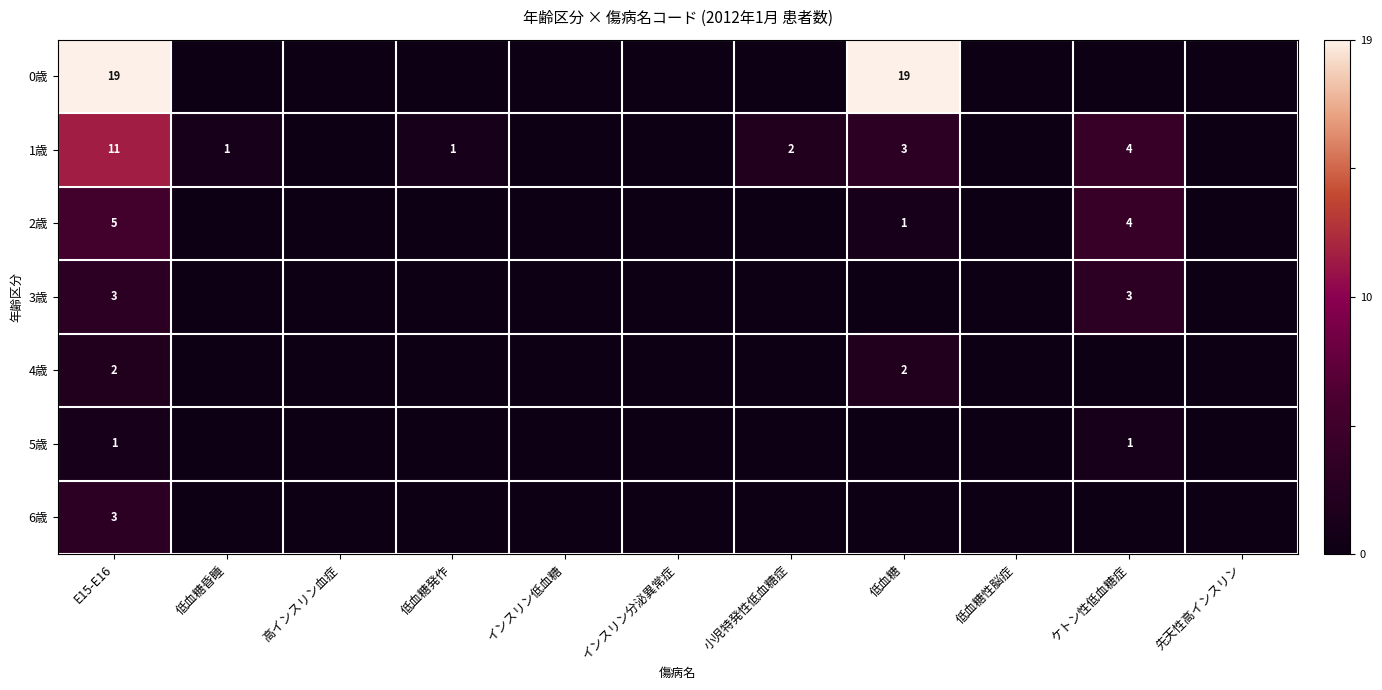

What is the total value across all series at E15-E16?

44